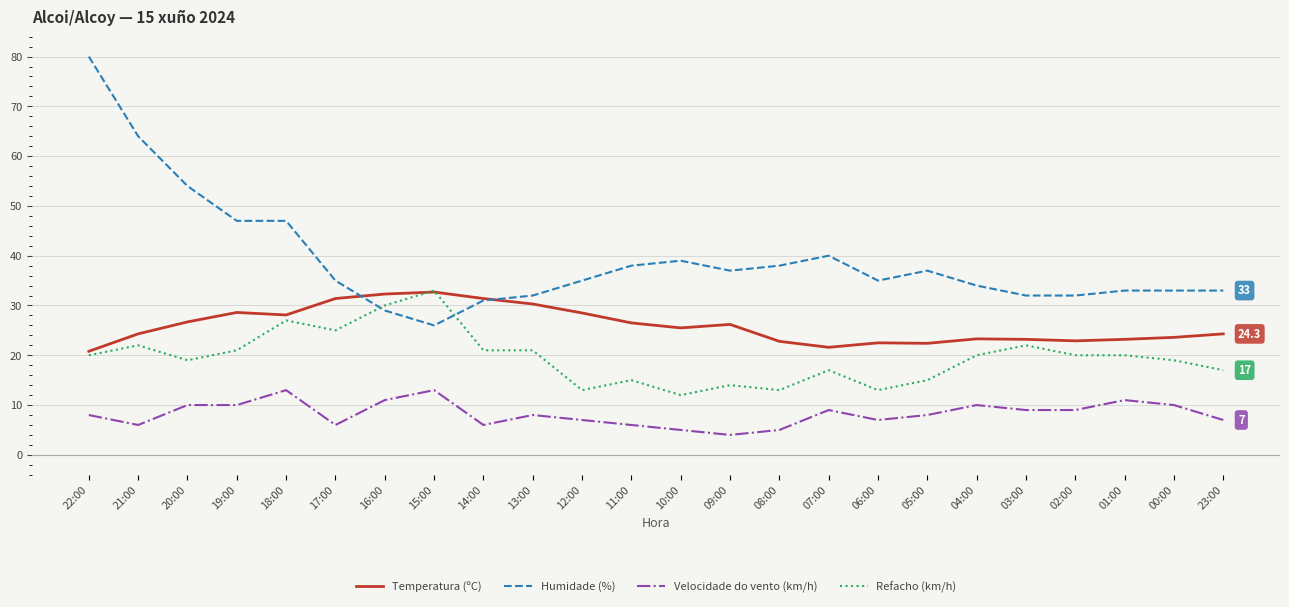

How many series are shown in this chart?

4